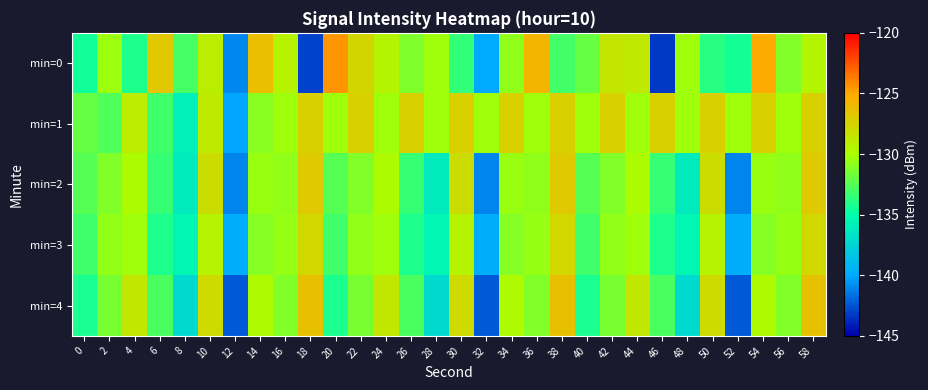

At which category does the chart reach its minimum across all series?

46